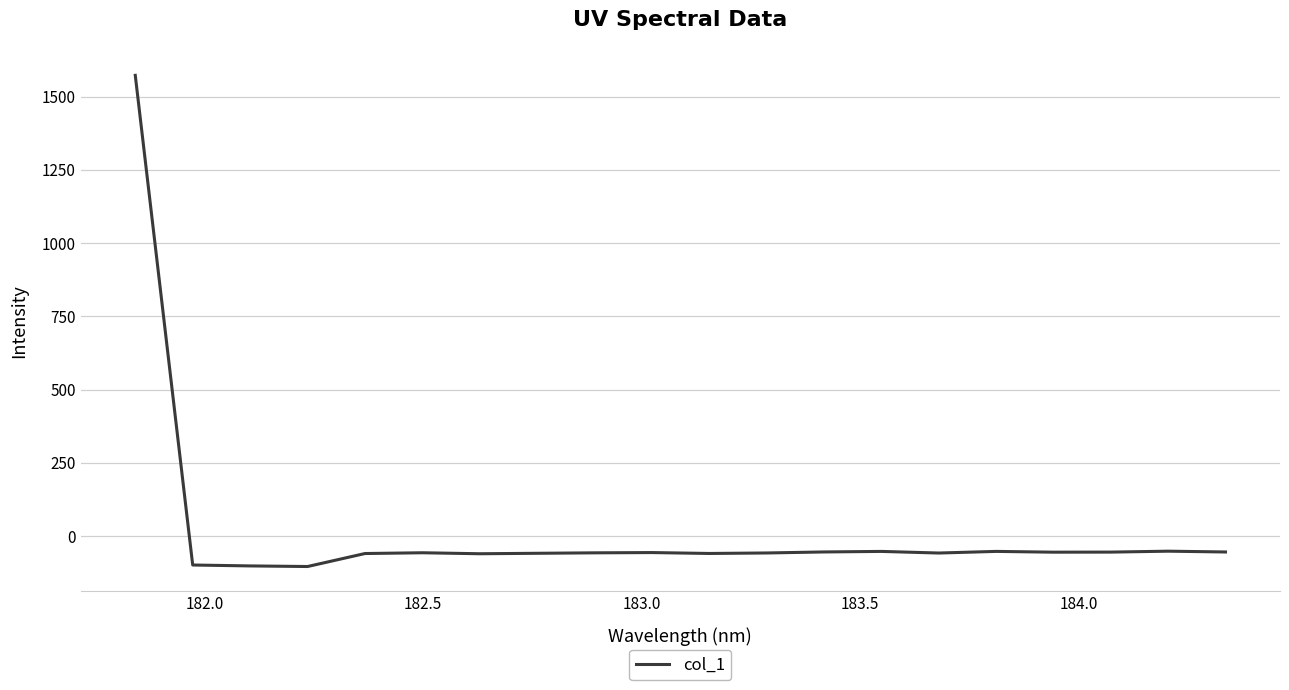

What is the difference between the maximum and minimum values?

1676.4